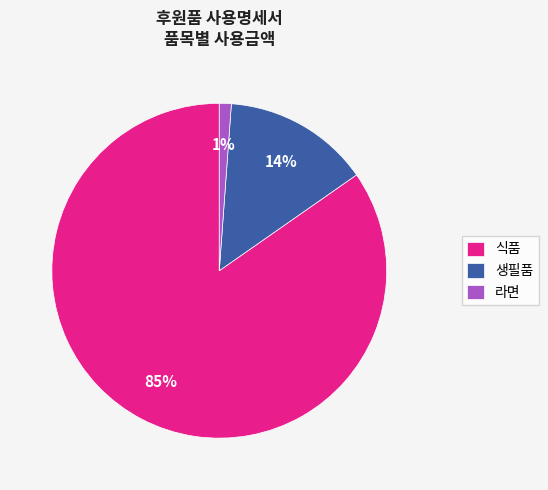

Which has a higher value, 식품 or 라면?

식품